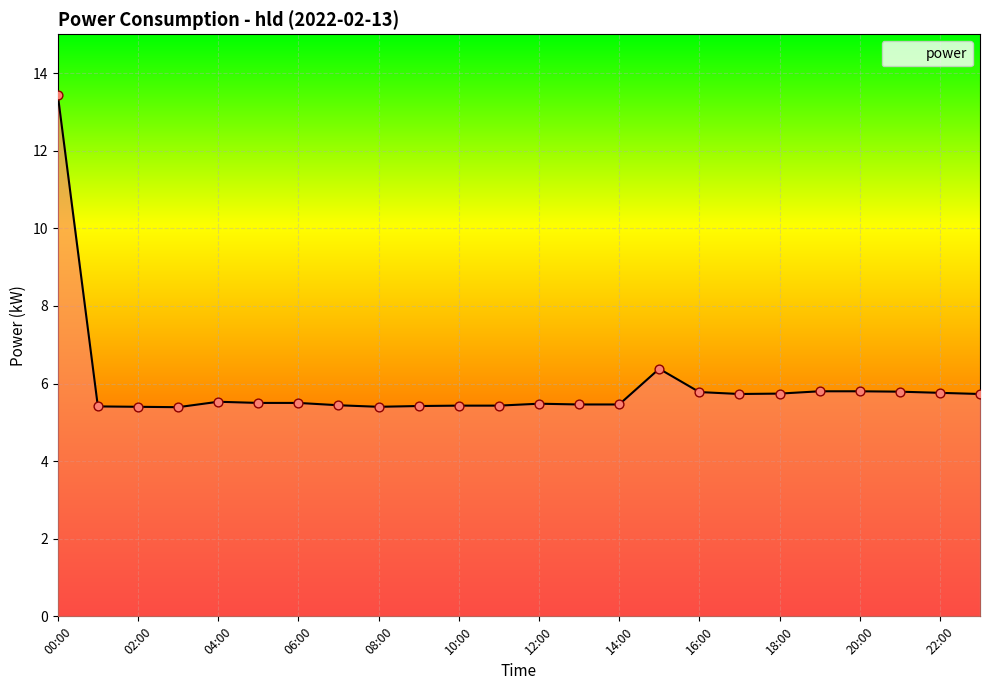

What is the greatest value displayed?

13.4